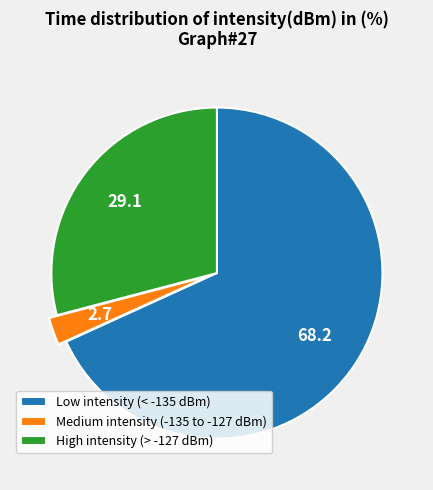

What is the ratio of the value at High intensity (> -127 dBm) to the value at Low intensity (< -135 dBm)?

0.4